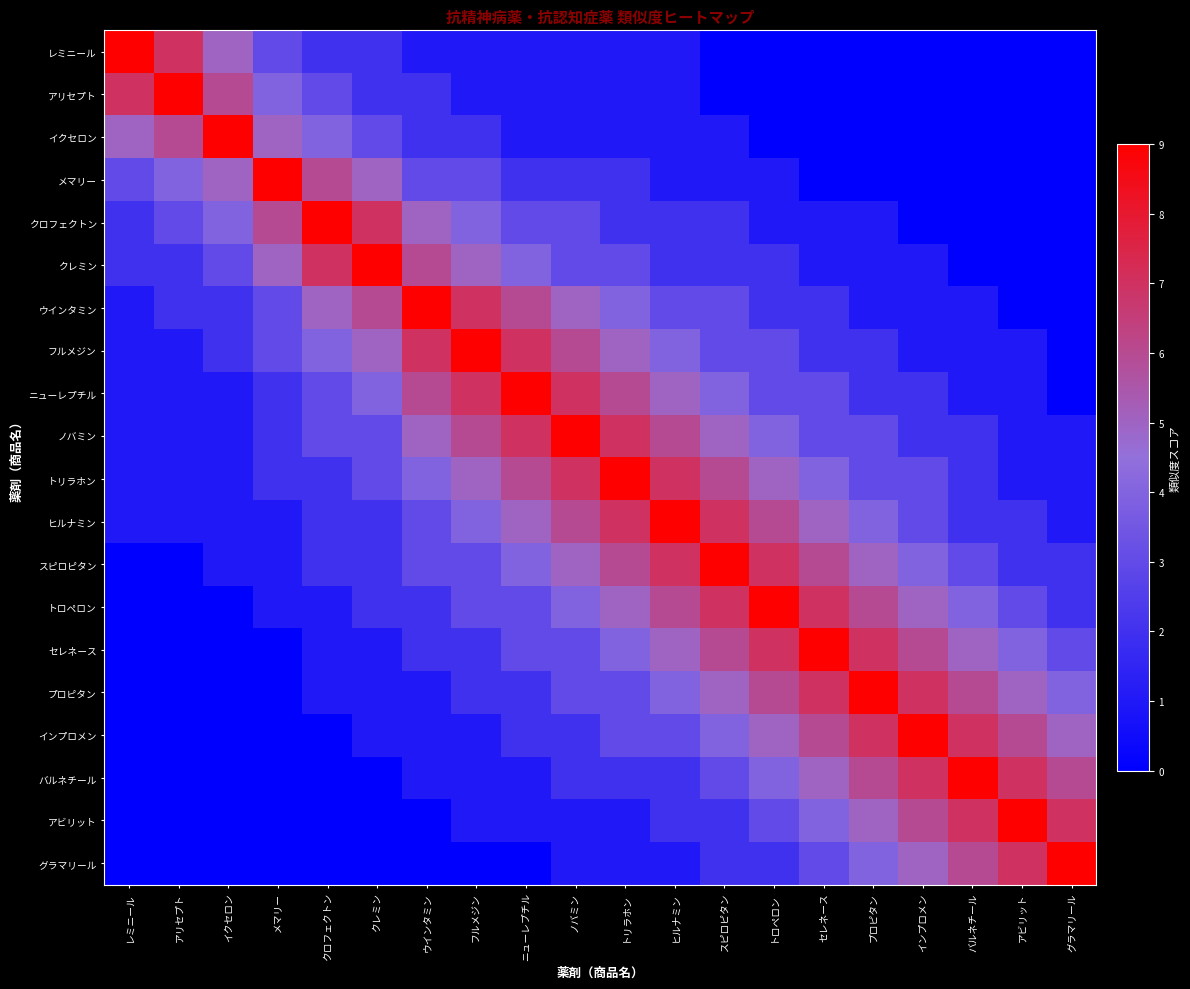

At セレネース, list the series in order from smallest to largest.

レミニール, アリセプト, イクセロン, メマリー, クロフェクトン, クレミン, ウインタミン, フルメジン, ニューレプチル, ノバミン, グラマリール, トリラホン, アビリット, ヒルナミン, バルネチール, スピロピタン, インプロメン, トロペロン, プロピタン, セレネース